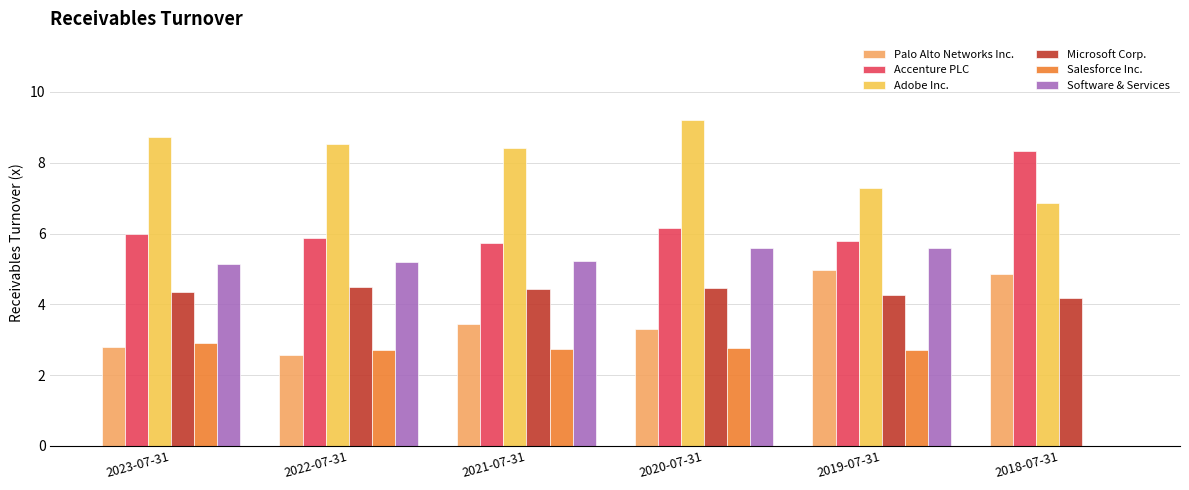

At which category does the chart reach its peak across all series?

2020-07-31